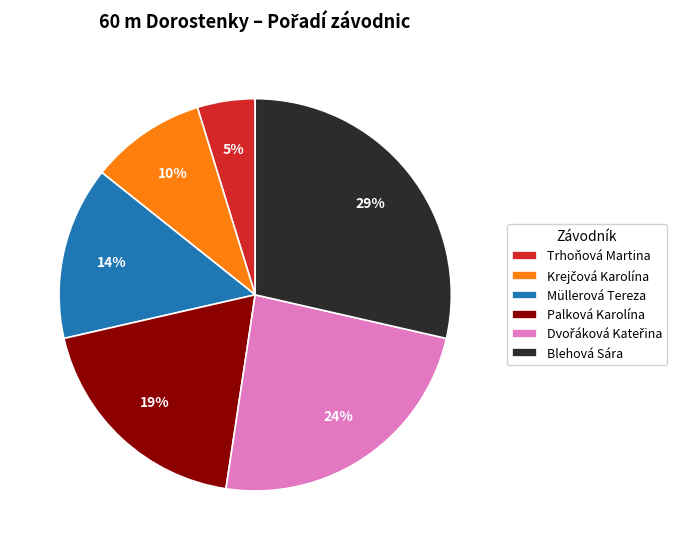

Does Müllerová Tereza account for over 50% of the chart?

No